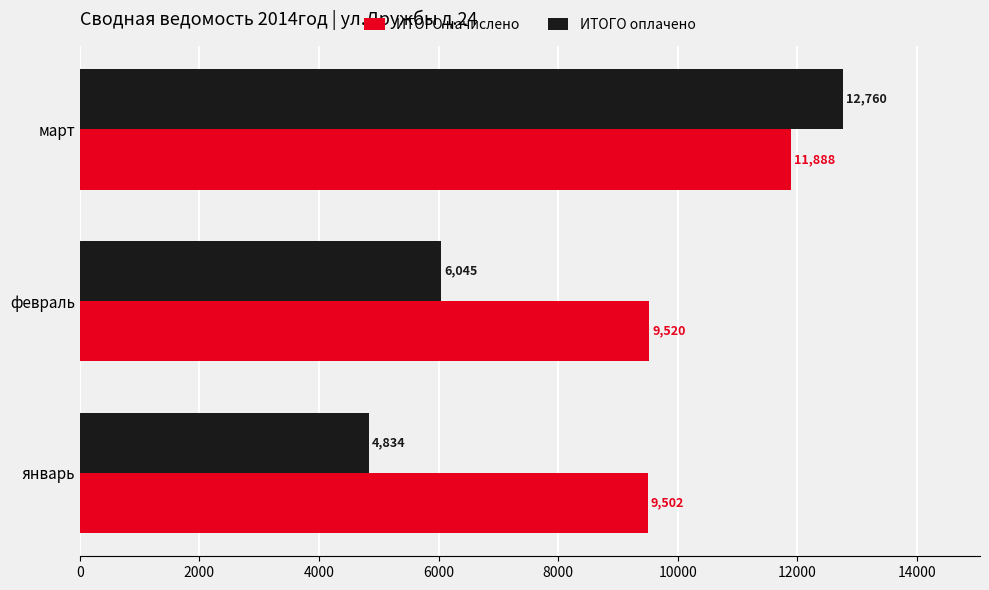

Rank the series at февраль from highest to lowest value.

ИТОГО начислено, ИТОГО оплачено